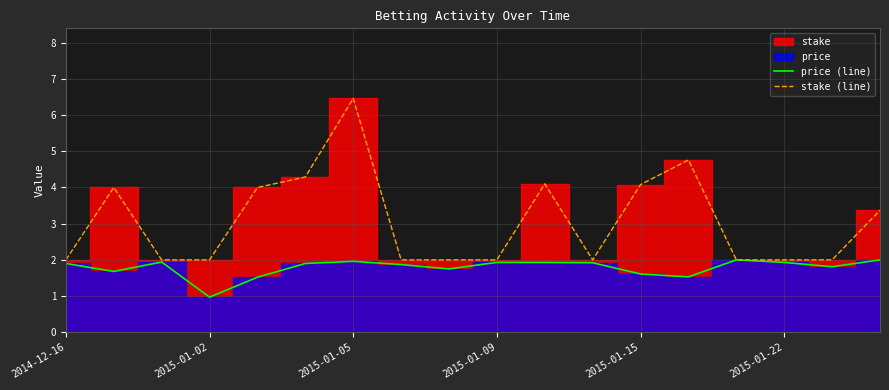

How many interior local peaks does the stake (line) series have?

4